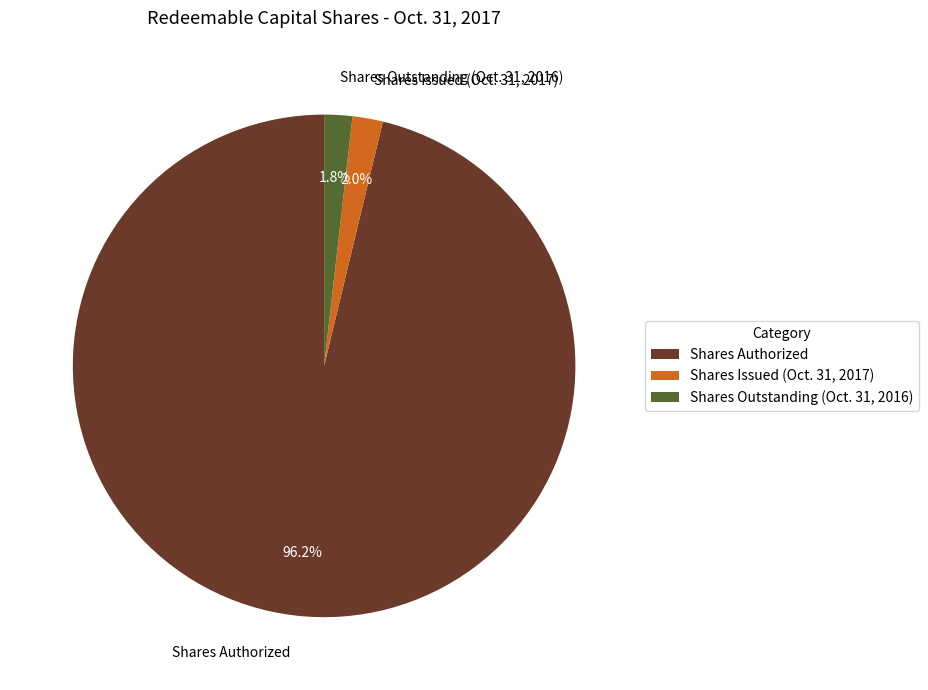

Which slice represents more than half of the pie?

Shares Authorized